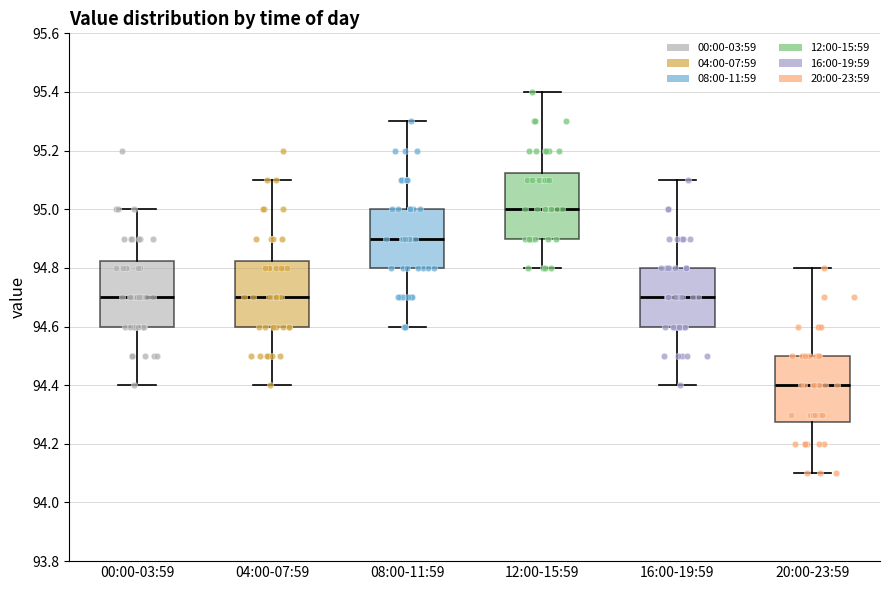

Reading left to right, read every box against the y-axis: the position of its median line, the range the box covers, and the ends of its whiskers. The values are not printed on the chart, so give them approximately, as read against the axis.

00:00-03:59: median 94.70, box 94.60 to 94.82, whiskers 94.40 to 95.00
04:00-07:59: median 94.70, box 94.60 to 94.82, whiskers 94.40 to 95.10
08:00-11:59: median 94.90, box 94.80 to 95.00, whiskers 94.60 to 95.30
12:00-15:59: median 95.00, box 94.90 to 95.12, whiskers 94.80 to 95.40
16:00-19:59: median 94.70, box 94.60 to 94.80, whiskers 94.40 to 95.10
20:00-23:59: median 94.40, box 94.28 to 94.50, whiskers 94.10 to 94.80